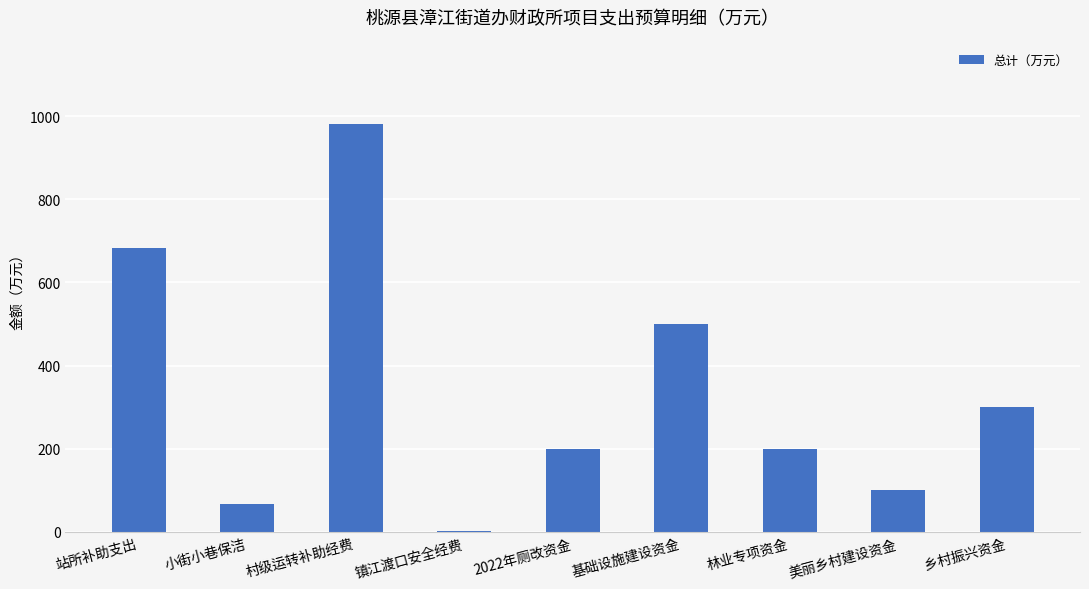

Where does the data first go above 200?

站所补助支出